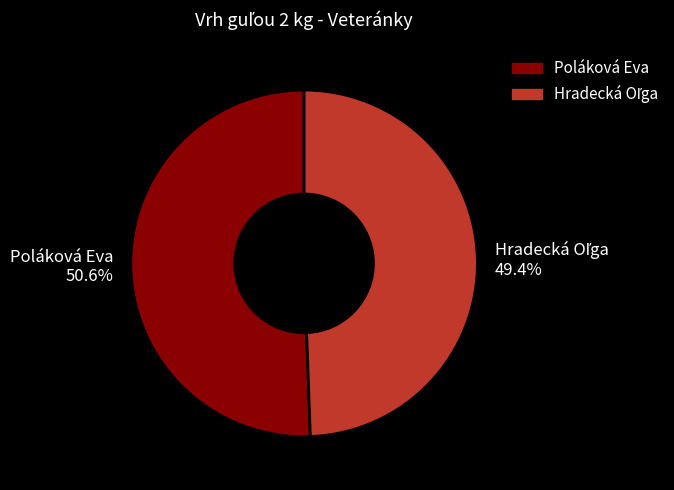

How many slices are in this pie chart?

2